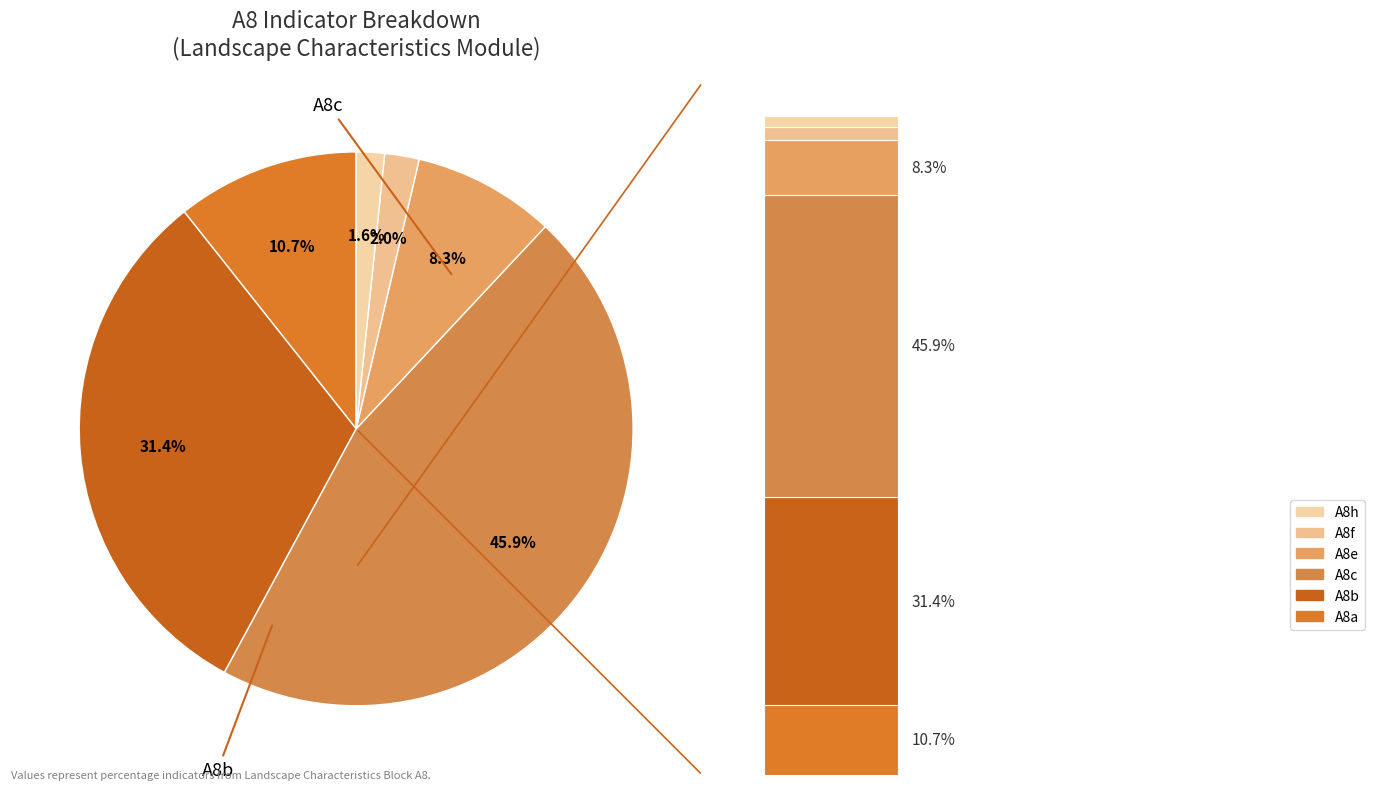

Between A8c and A8b, which is larger?

A8c